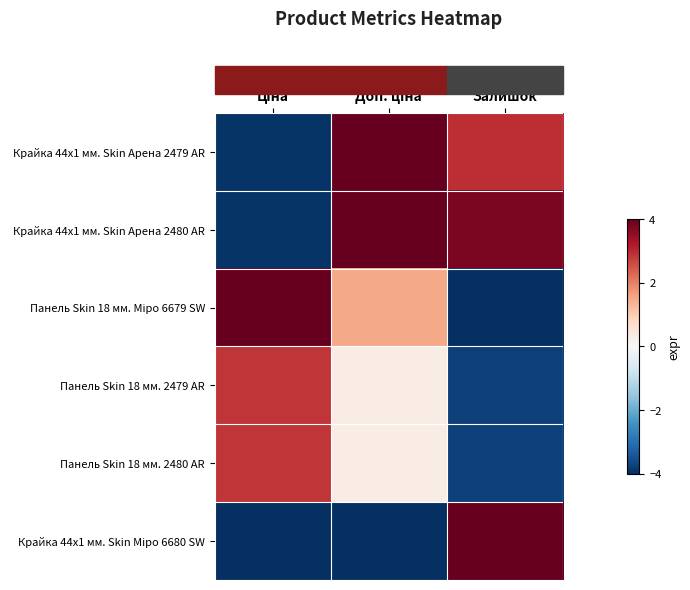

Which has a higher value, Ціна or Доп. ціна?

Доп. ціна